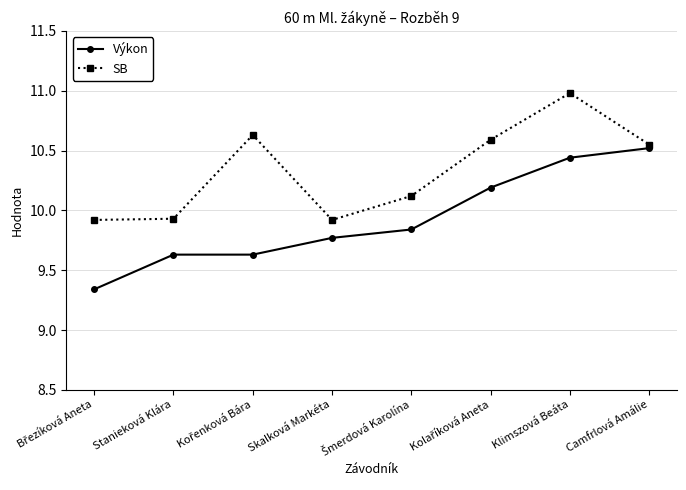

What is the average value of the Výkon series?

9.9